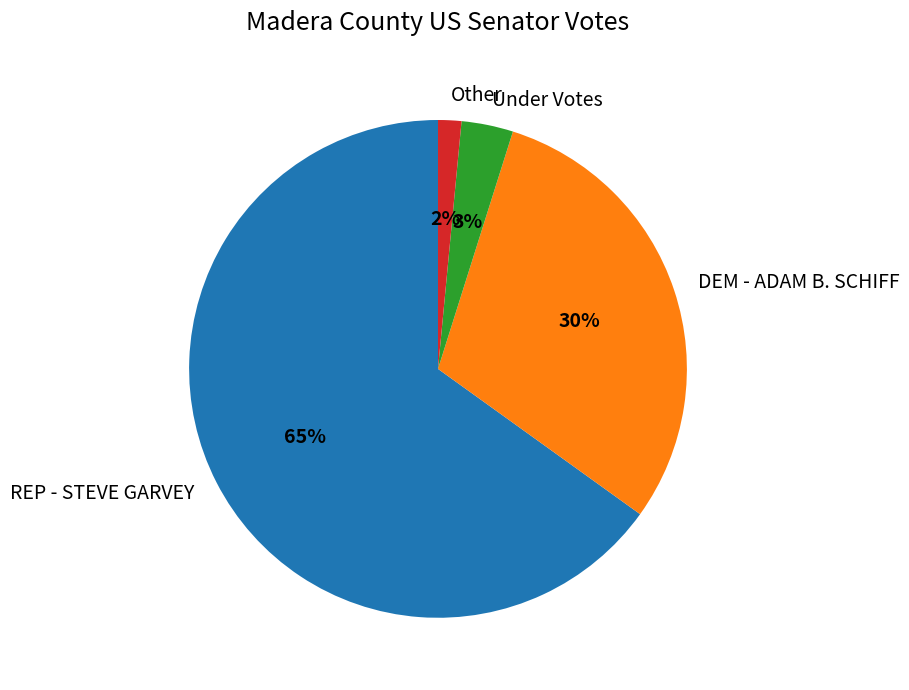

To the nearest percent, what is the average slice percentage?

25%